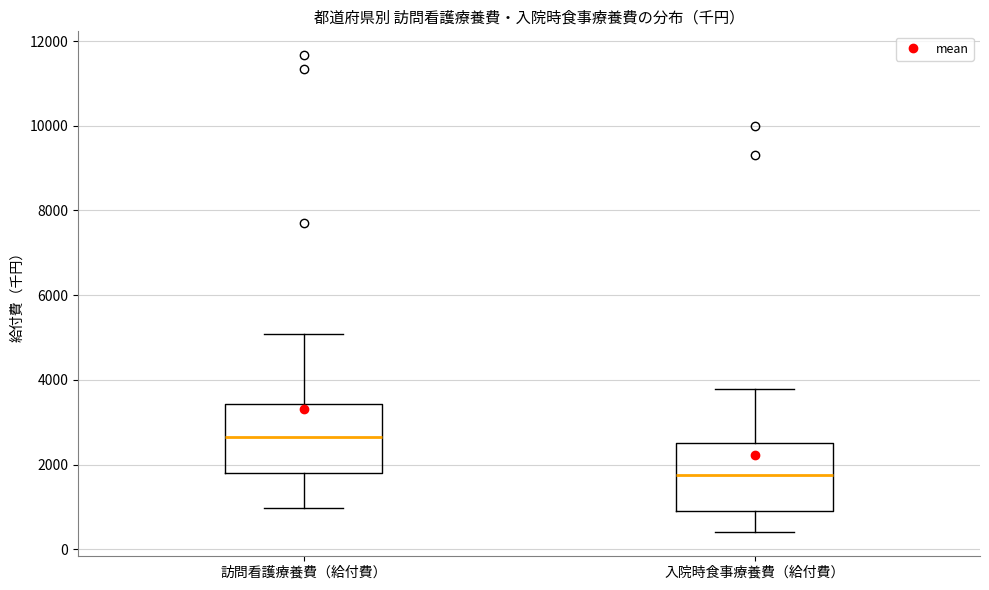

Which box's median line is the lowest?

入院時食事療養費（給付費）